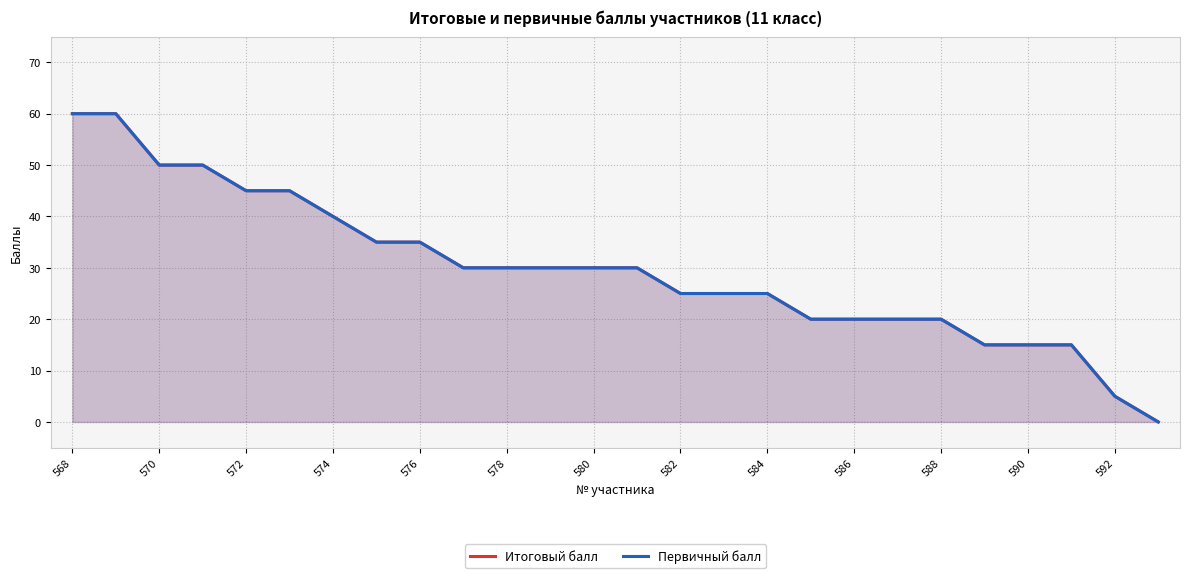

What is the sum of the Итоговый балл values at 570 and 15?

85